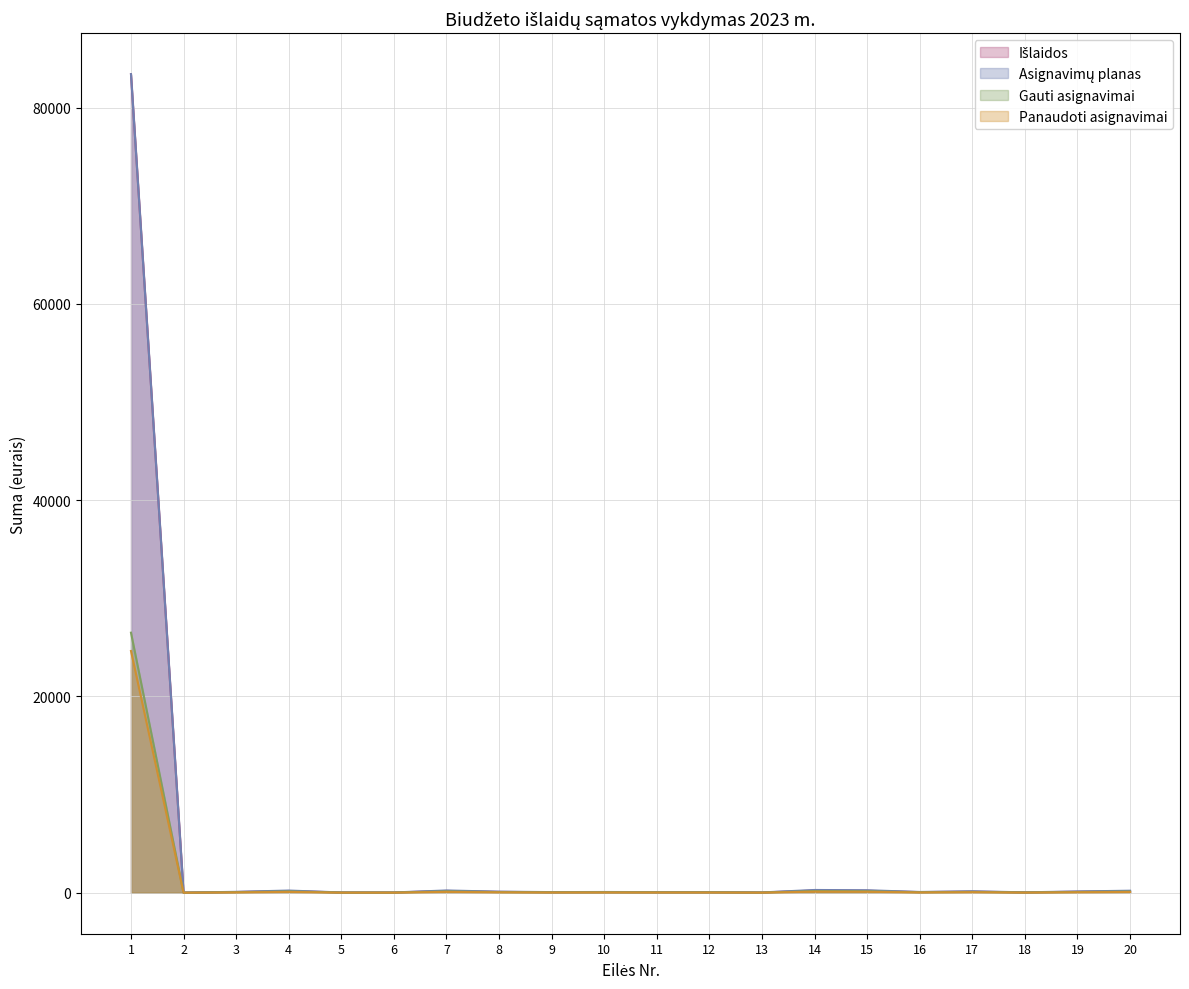

Is the value of Išlaidos at 8 greater than the value of Asignavimų planas at 2?

Yes